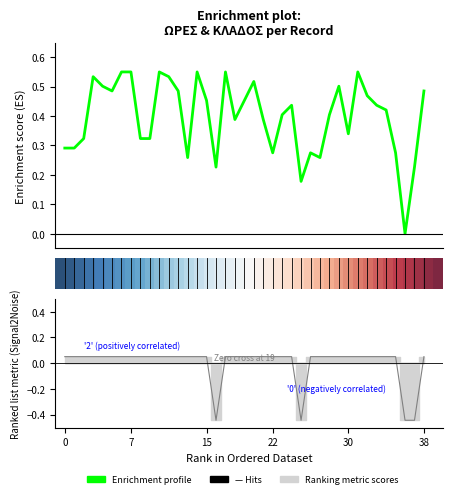

At which category is the sum across all series the highest?

7